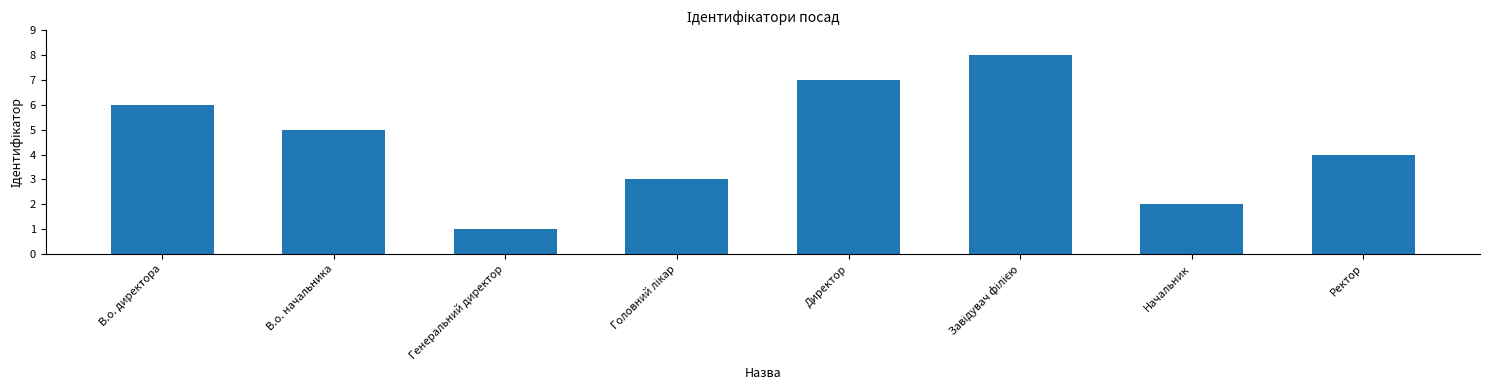

What is the sum of all values?

36